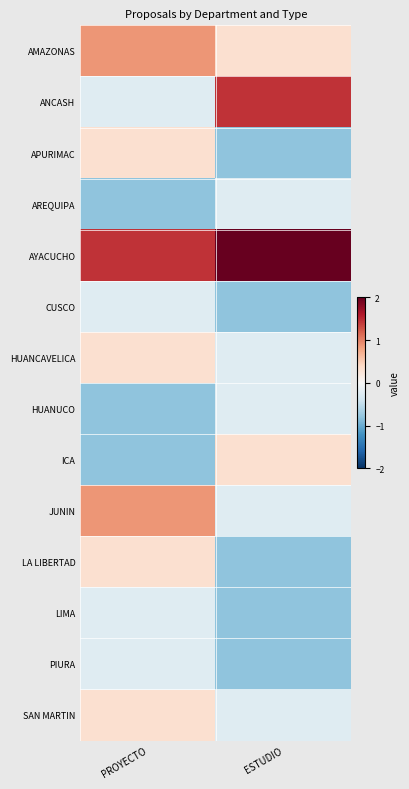

Reading left to right, list all the values displayed in this chart.

AMAZONAS: PROYECTO=0.9	ESTUDIO=0.3
ANCASH: PROYECTO=-0.2	ESTUDIO=1.4
APURIMAC: PROYECTO=0.3	ESTUDIO=-0.8
AREQUIPA: PROYECTO=-0.8	ESTUDIO=-0.2
AYACUCHO: PROYECTO=1.4	ESTUDIO=2.0
CUSCO: PROYECTO=-0.2	ESTUDIO=-0.8
HUANCAVELICA: PROYECTO=0.3	ESTUDIO=-0.2
HUANUCO: PROYECTO=-0.8	ESTUDIO=-0.2
ICA: PROYECTO=-0.8	ESTUDIO=0.3
JUNIN: PROYECTO=0.9	ESTUDIO=-0.2
LA LIBERTAD: PROYECTO=0.3	ESTUDIO=-0.8
LIMA: PROYECTO=-0.2	ESTUDIO=-0.8
PIURA: PROYECTO=-0.2	ESTUDIO=-0.8
SAN MARTIN: PROYECTO=0.3	ESTUDIO=-0.2